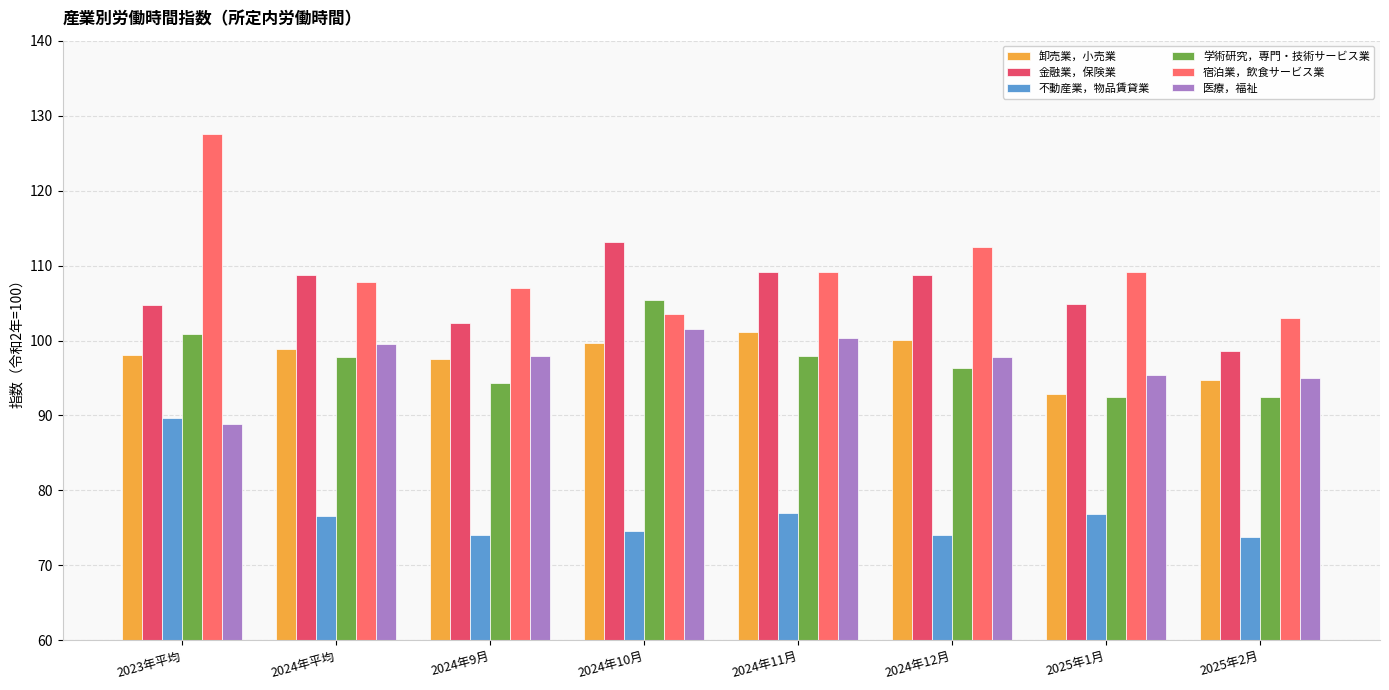

The value of 宿泊業，飲食サービス業 at 2024年9月 is 107.0. True or false?

True